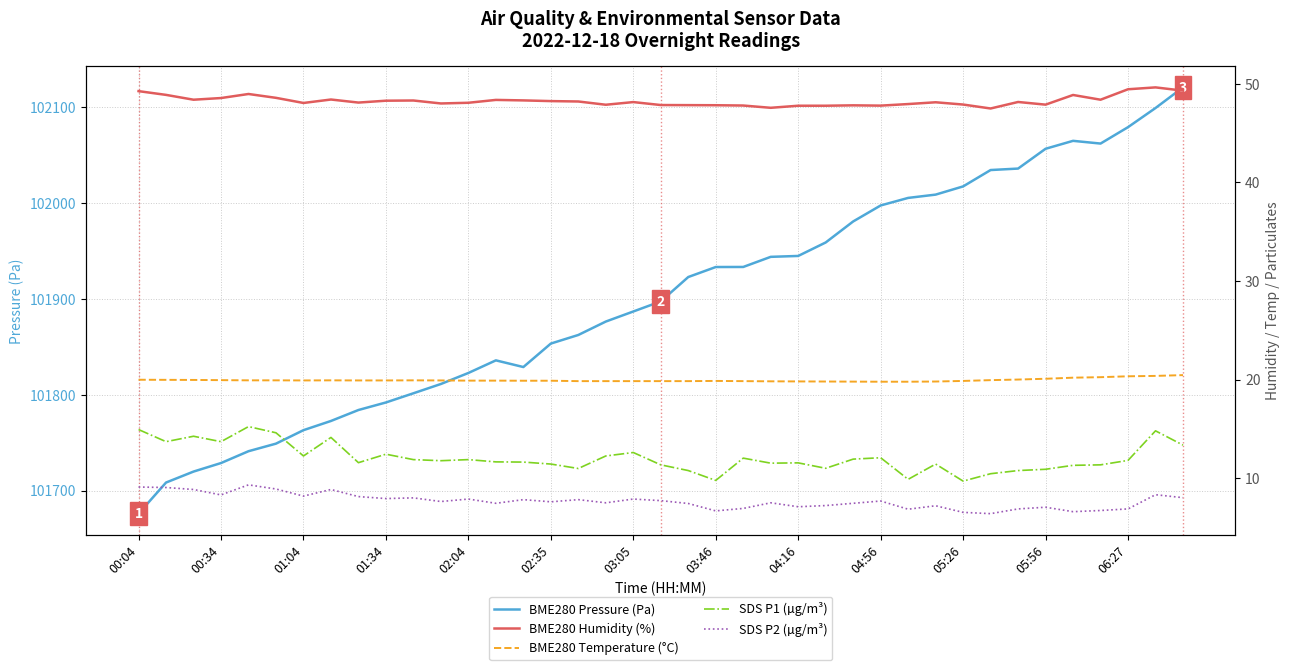

What is the difference between the second highest and minimum values in the BME280 Pressure (Pa) series?

423.3